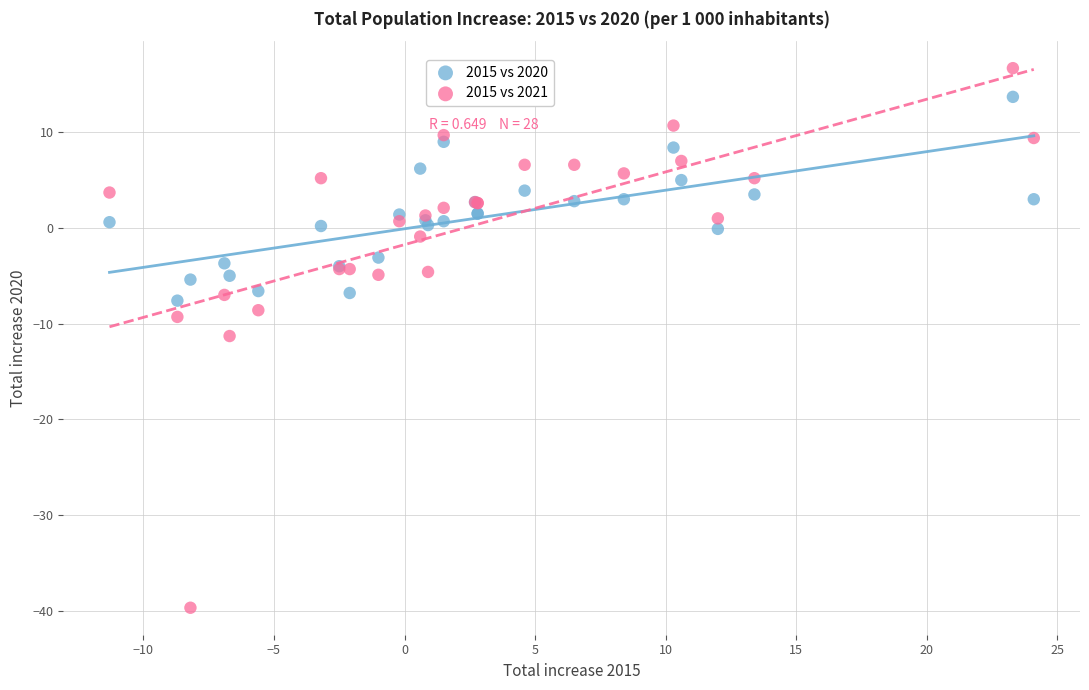

Which series reaches the maximum Y coordinate?

2015 vs 2021